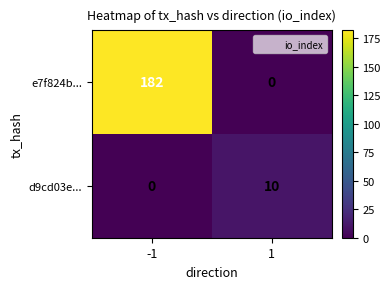

At which category is the sum across all series the highest?

-1